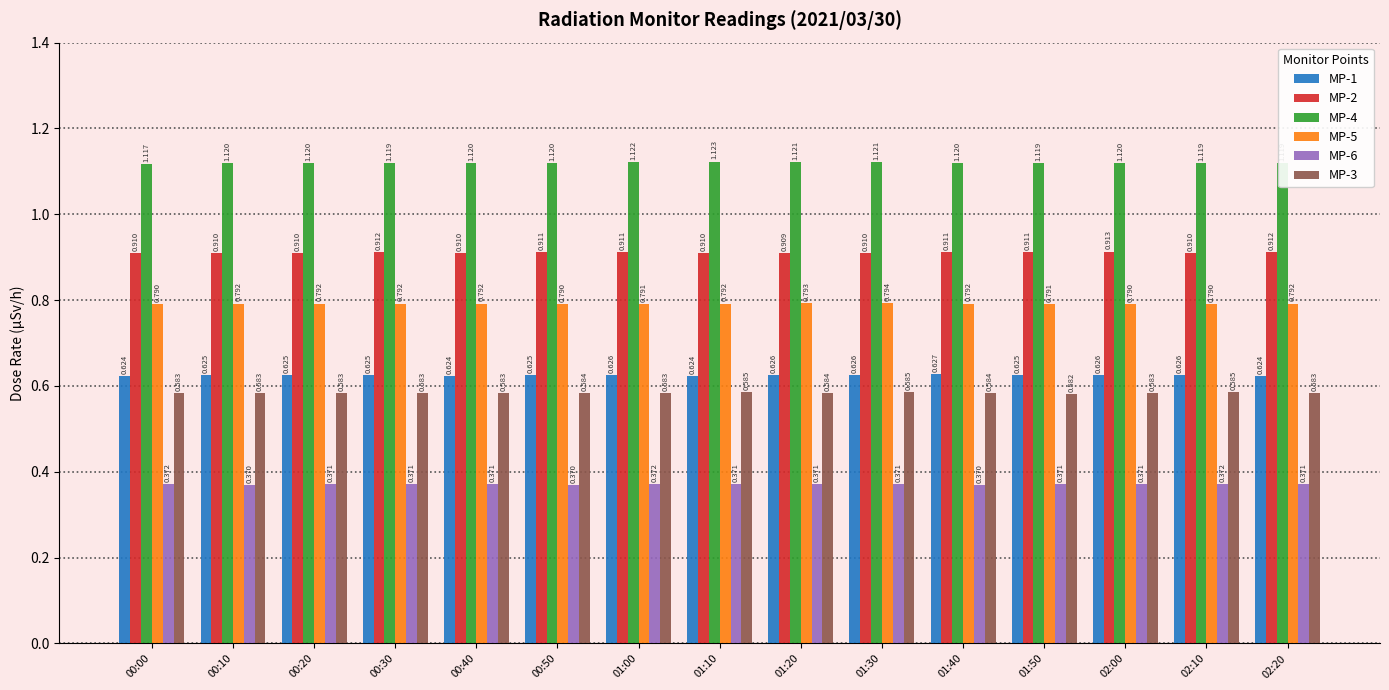

What is the minimum value shown in the chart?

0.4